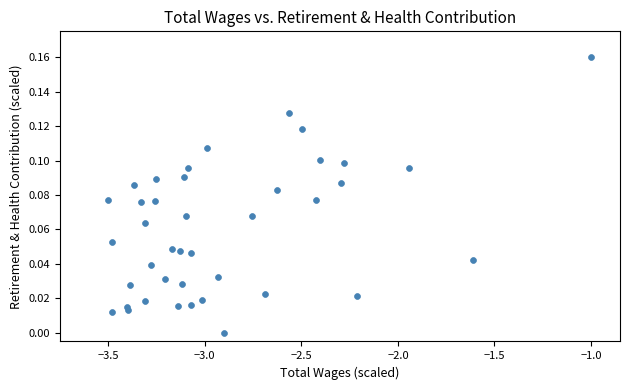

What is the range of X values (max minus min)?

2.5